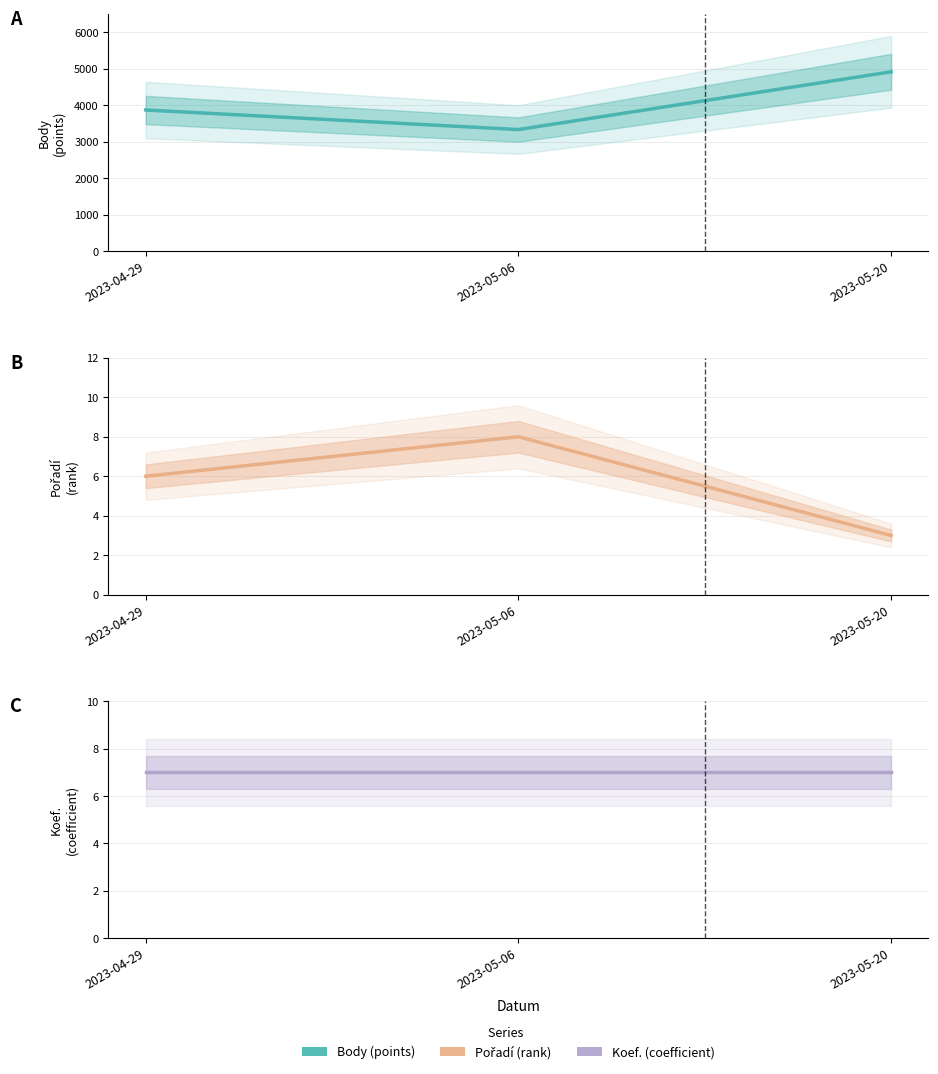

Which series changed the most between 2023-05-06 and 2023-05-20?

Body